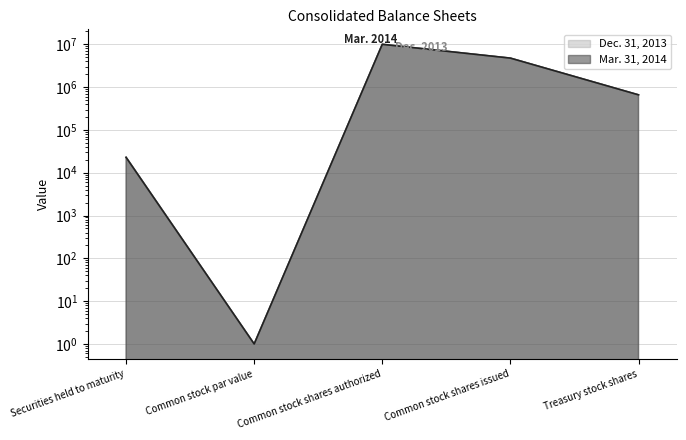

What is the average value of the Mar. 31, 2014 series?

3088225